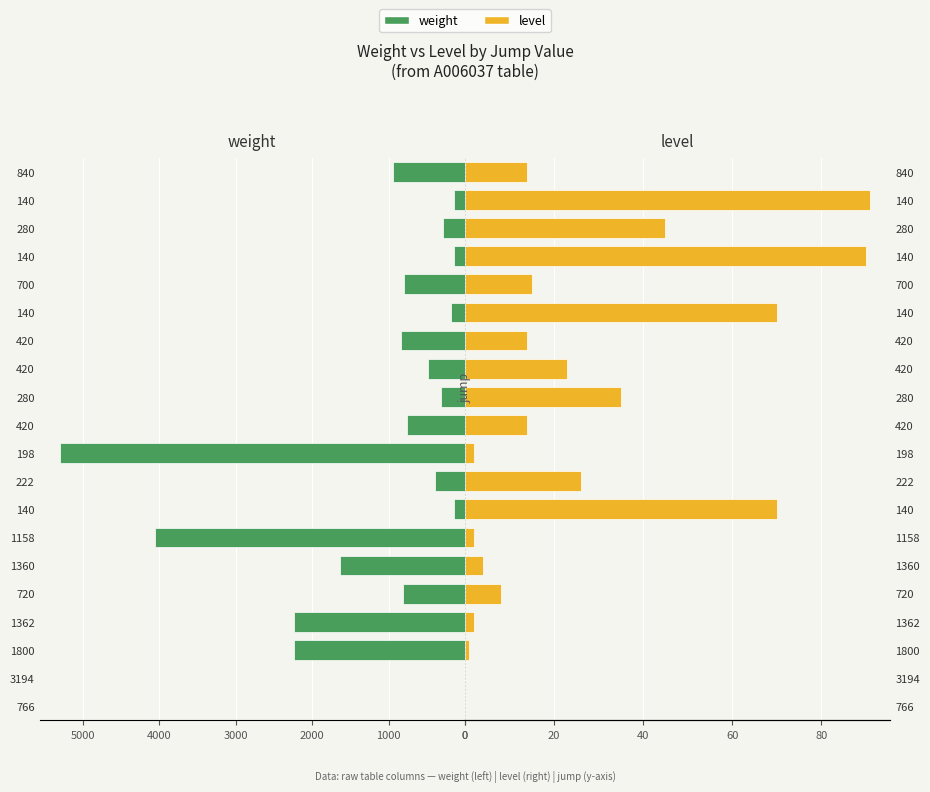

What is the sum of all weight values?

21709